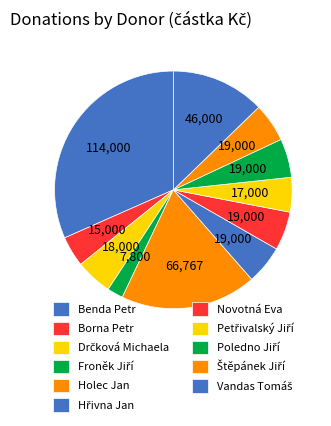

What is the smallest slice in the pie chart?

Froněk Jiří